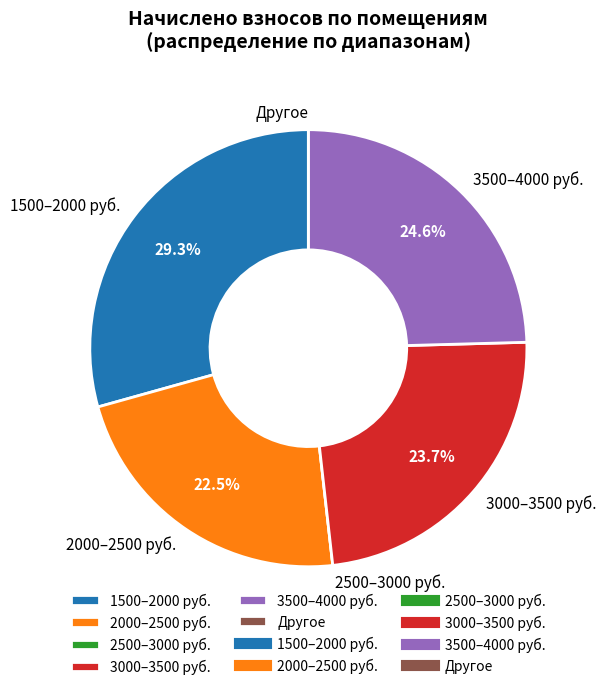

Does any single category account for the majority?

No